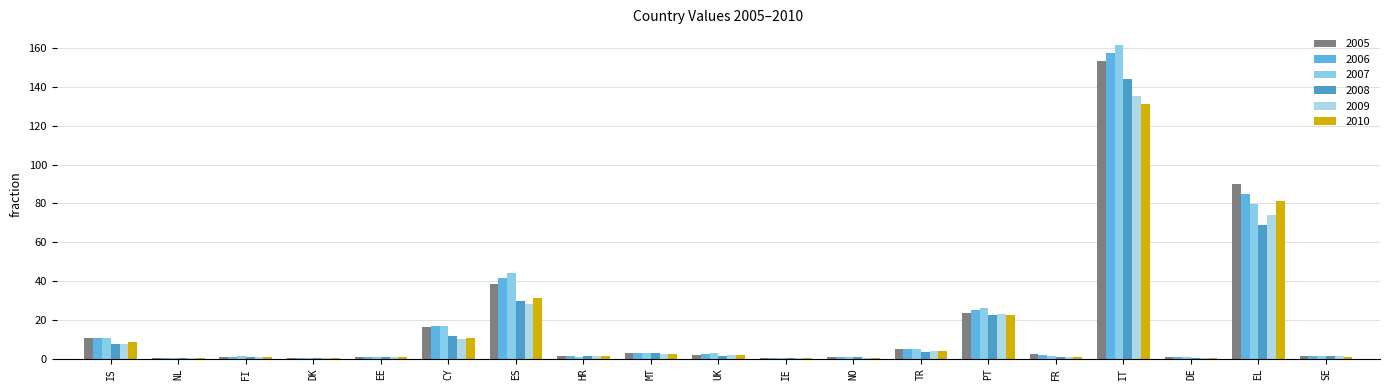

Which label corresponds to the largest value in the chart?

IT